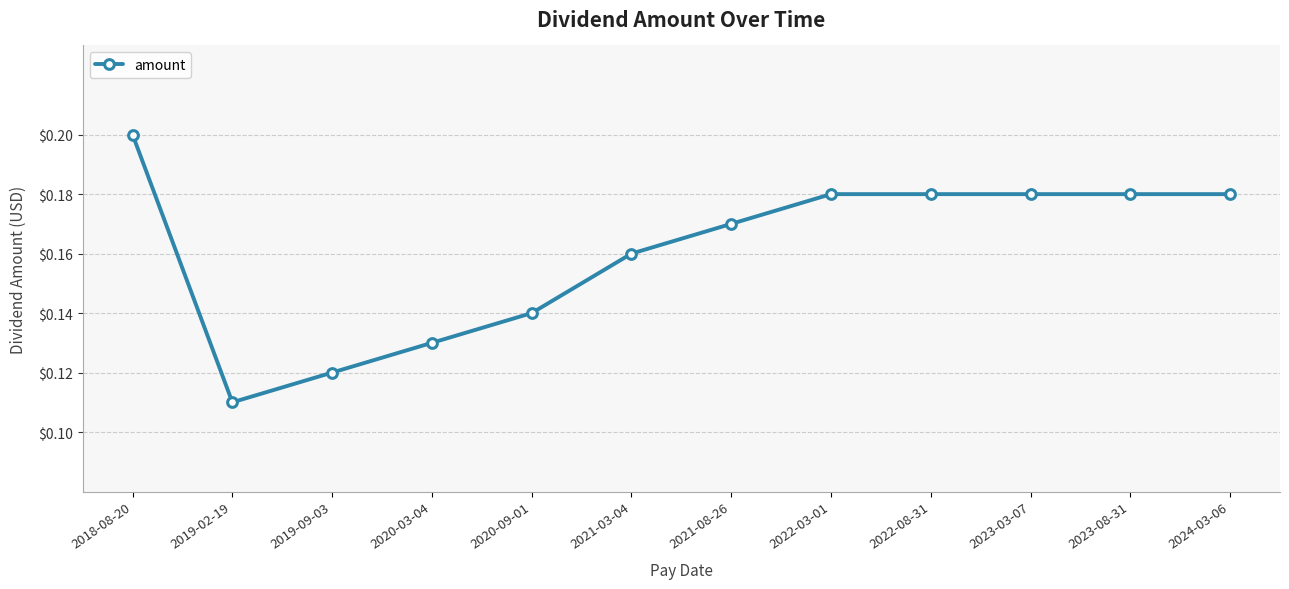

Is it true that the value at 2023-08-31 is 0.2?

True